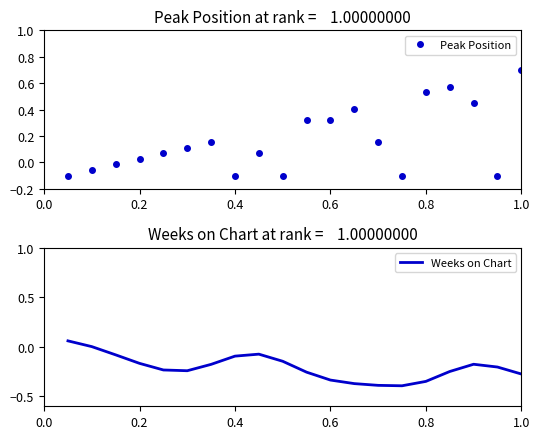

True or false: Peak Position has more than 1 points higher than both neighbors.

True